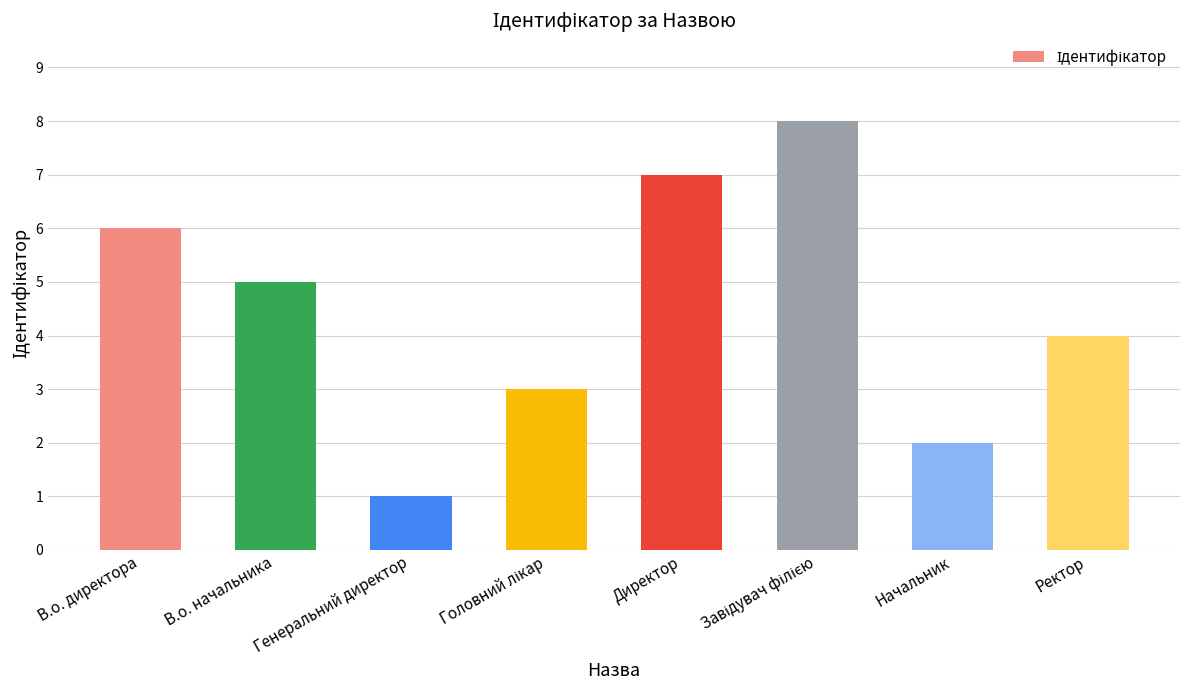

How many series are shown in this chart?

1